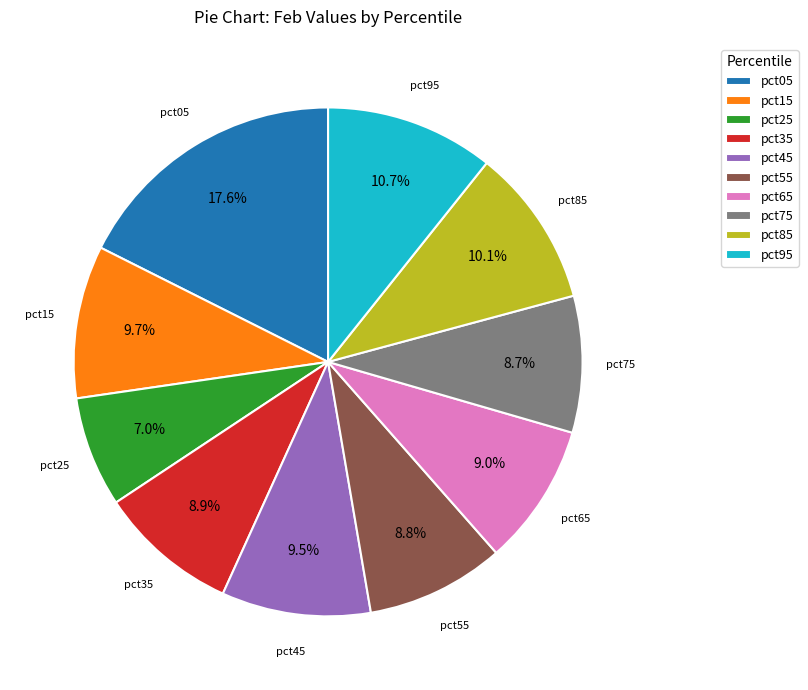

True or false: pct55 accounts for 1% of the total.

False